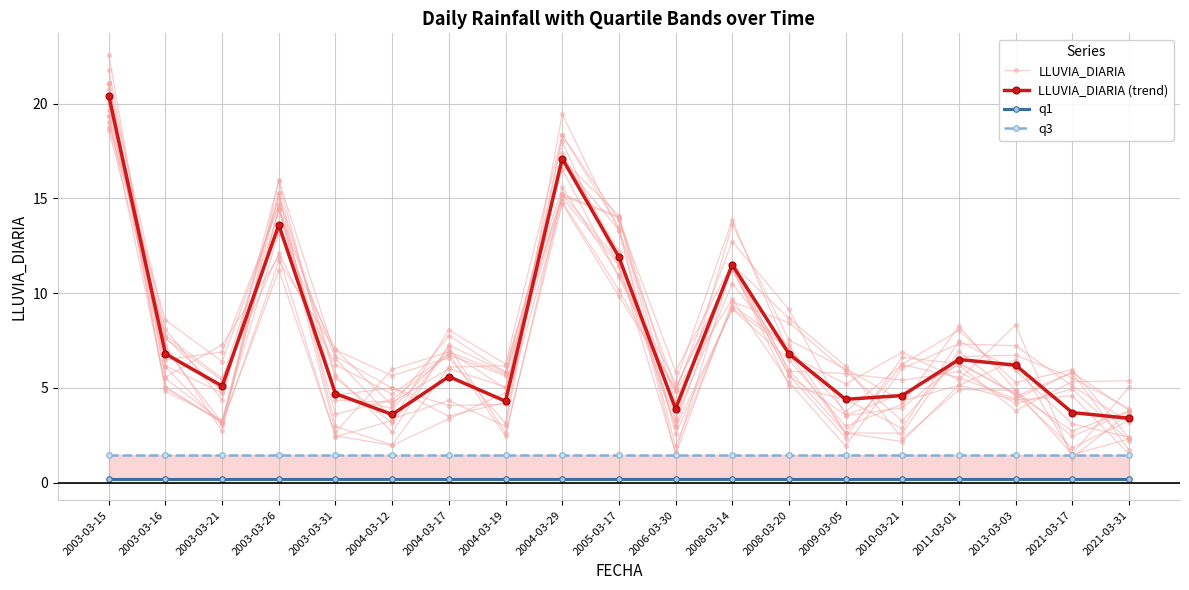

Between 2008-03-14 and 2021-03-31, which is larger?

2008-03-14